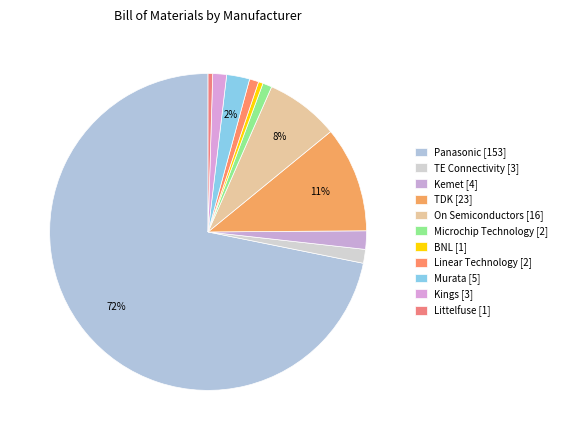

Count the number of slices in the pie.

11